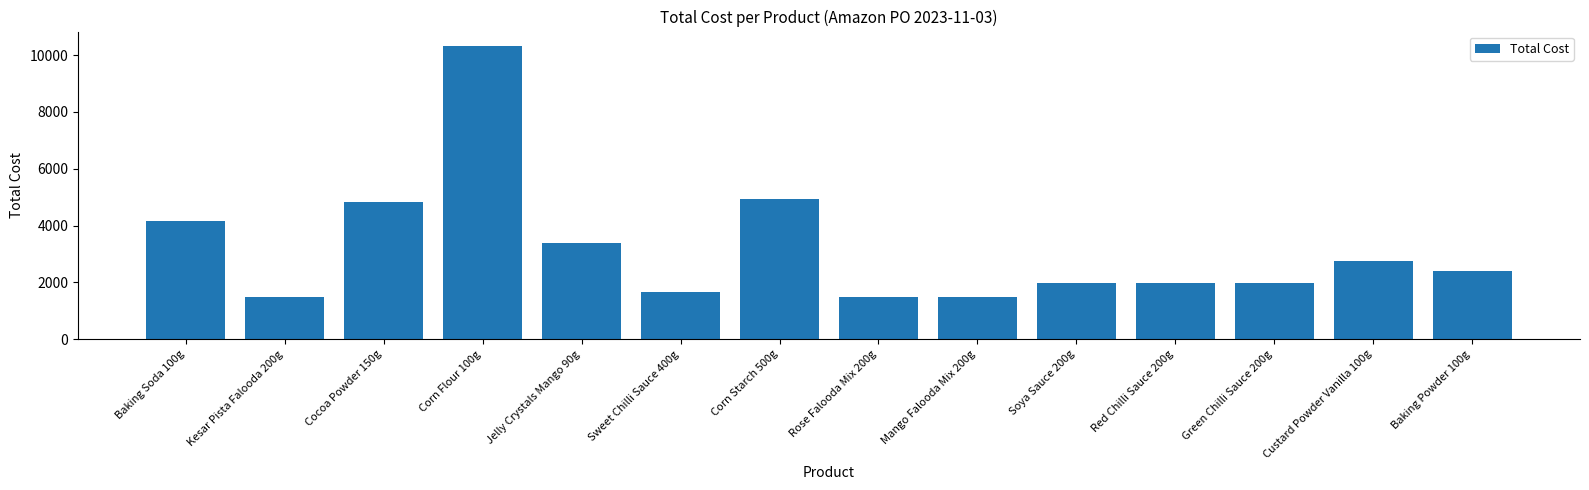

What is the ratio of the value at Sweet Chilli Sauce 400g to the value at Red Chilli Sauce 200g?

0.8